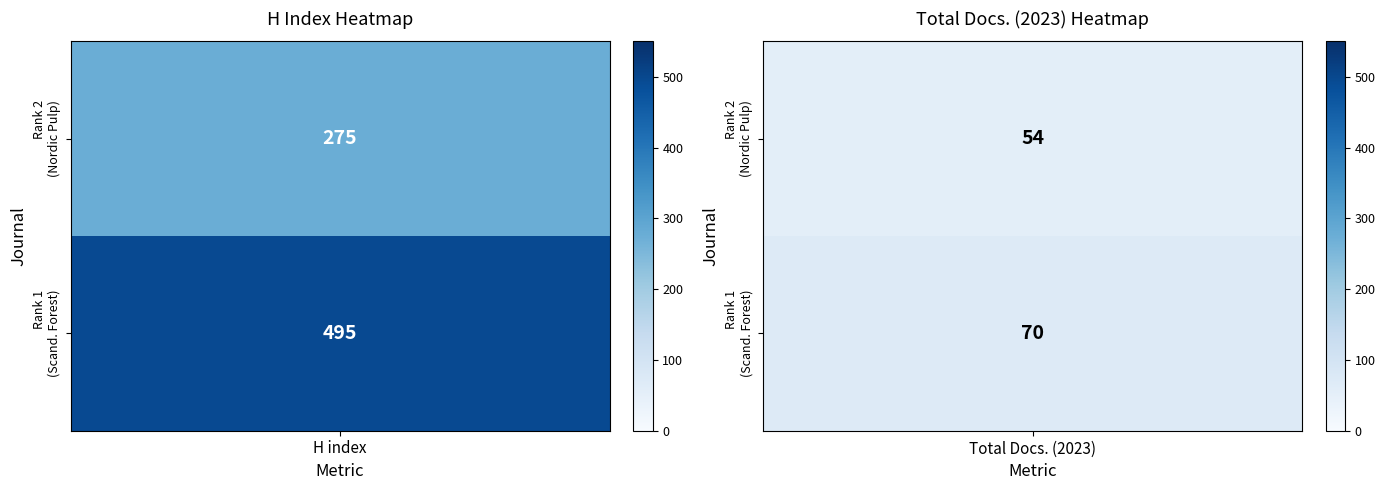

At 0, list the series in order from largest to smallest.

Scandinavian Journal of Forest Research, Nordic Pulp and Paper Research Journal